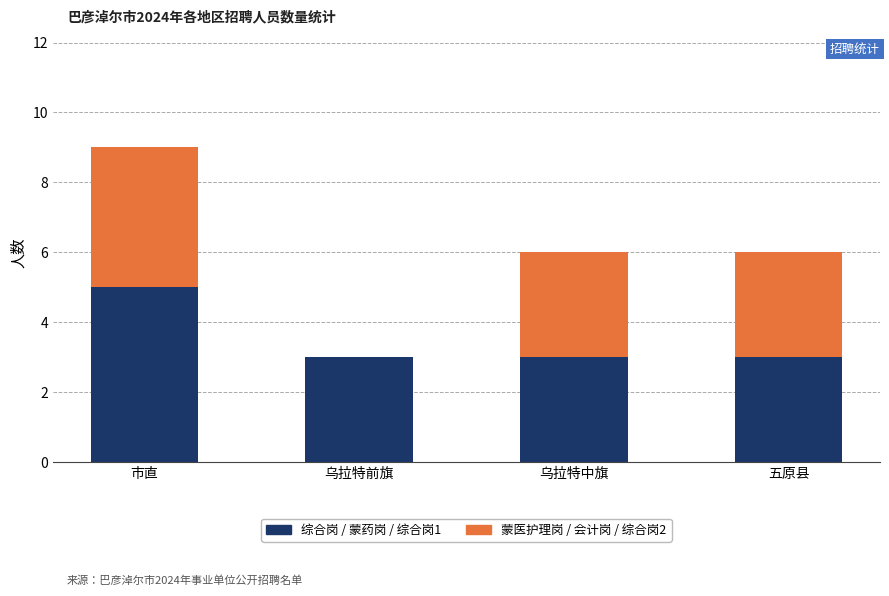

What is the total value across all series at 乌拉特前旗?

3